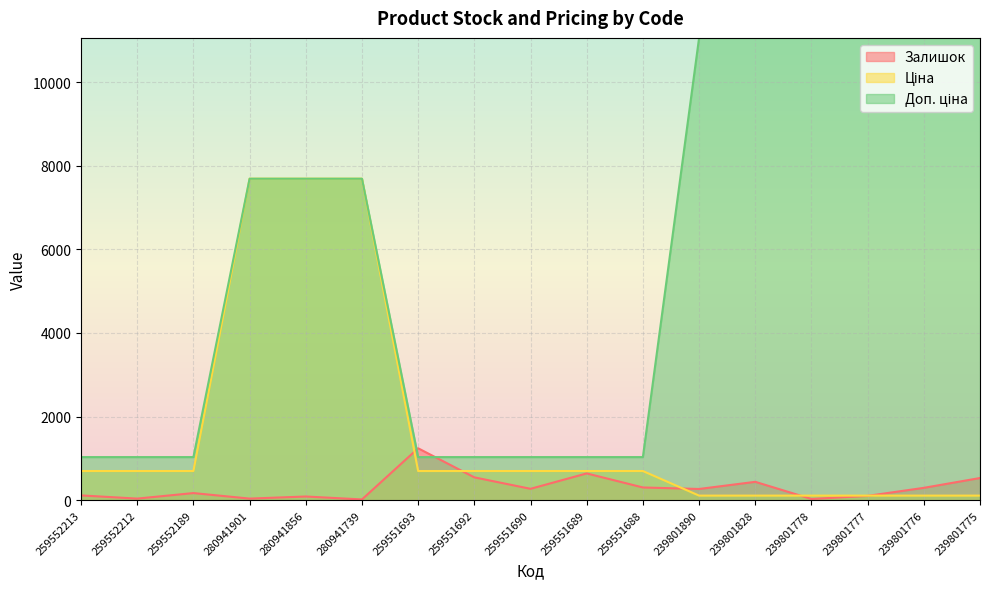

What is the total value across all series at 259552189?

1900.6